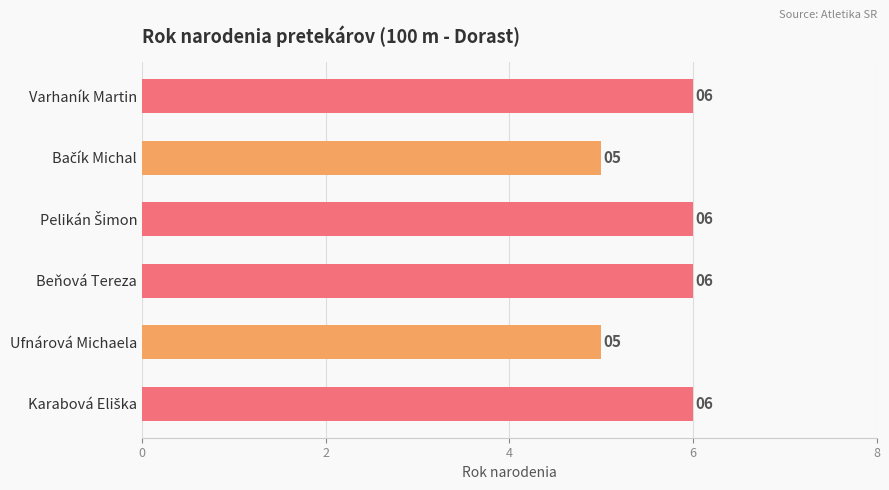

Is it true that the value at Beňová Tereza is 6?

True